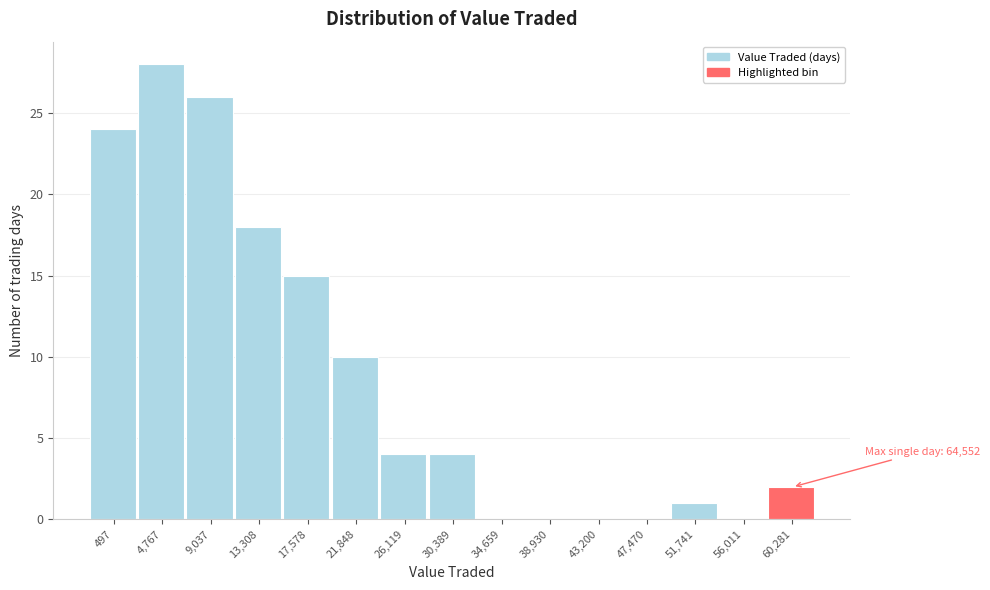

Reading left to right, list all the values displayed in this chart.

497=24	4,767=28	9,037=26	13,308=18	17,578=15	21,848=10	26,119=4	30,389=4	34,659=0	38,930=0	43,200=0	47,470=0	51,741=1	56,011=0	60,281=2